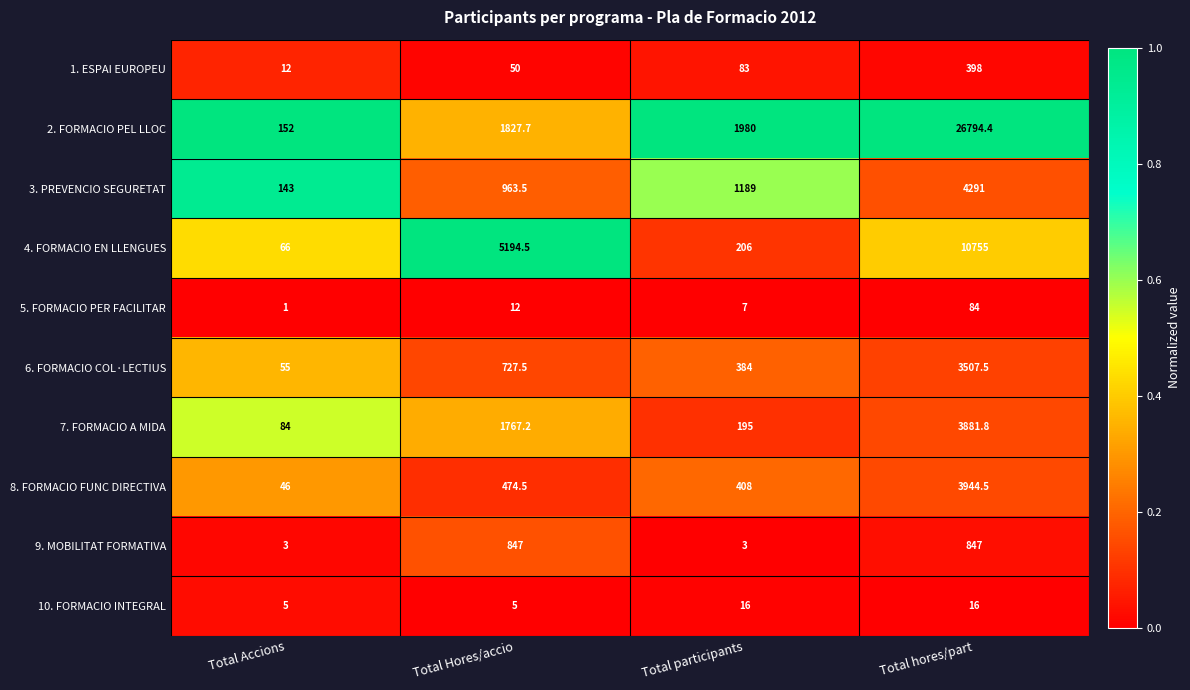

Which series has the largest total across all categories?

2. FORMACIO PEL LLOC